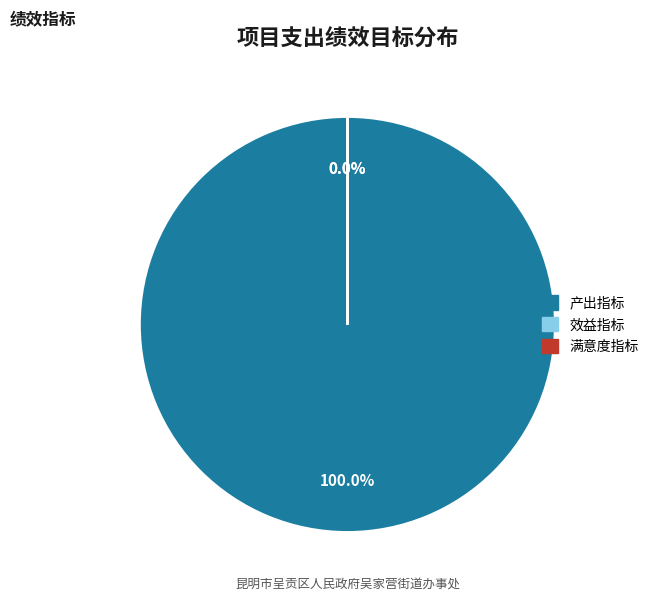

Which category has the smallest portion of the pie?

效益指标